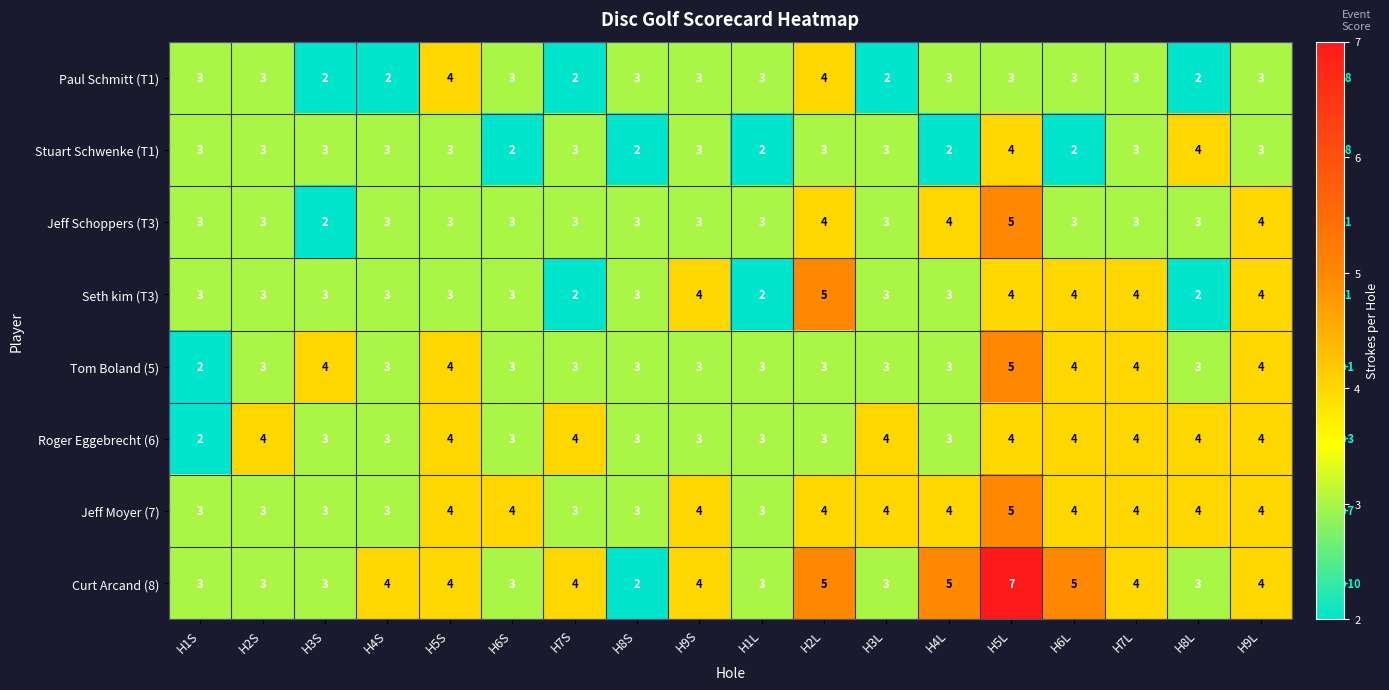

Is it true that Stuart Schwenke (T1) equals 2 at H3S?

False